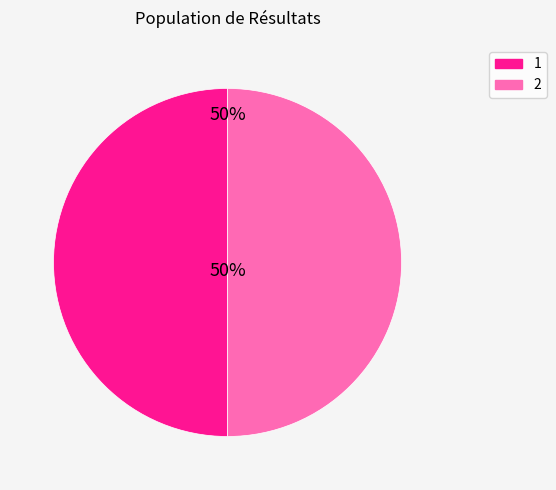

Approximately how many times larger is the value at 1 compared to 2?

1.0